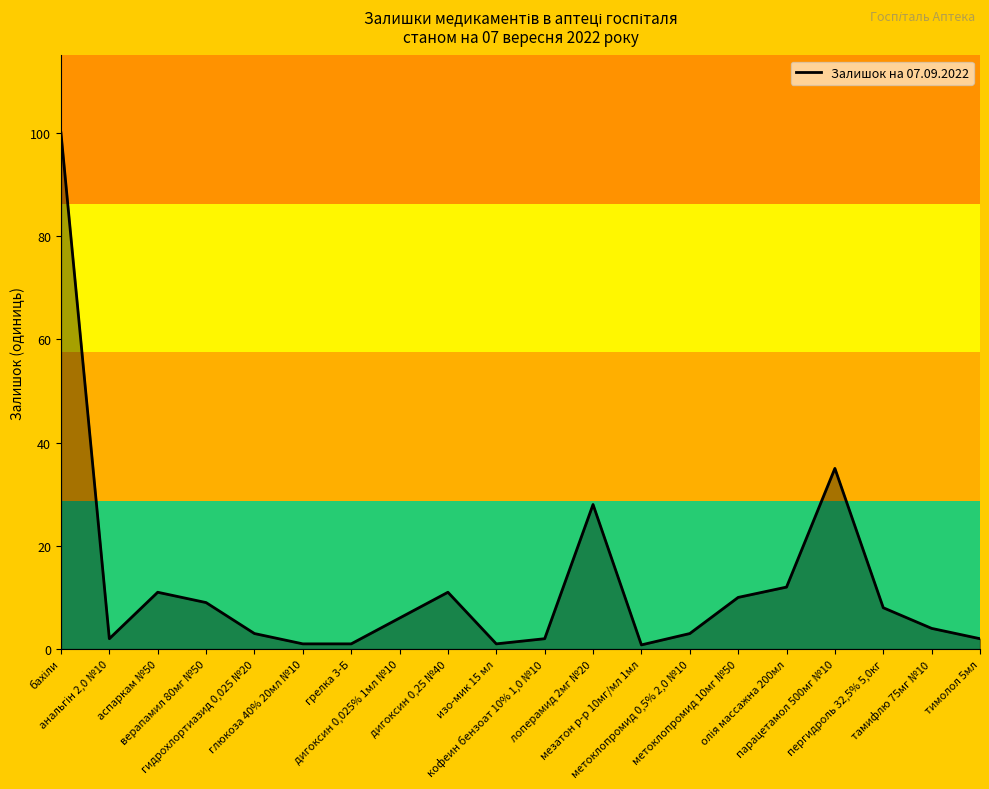

What is the greatest value displayed?

100.0